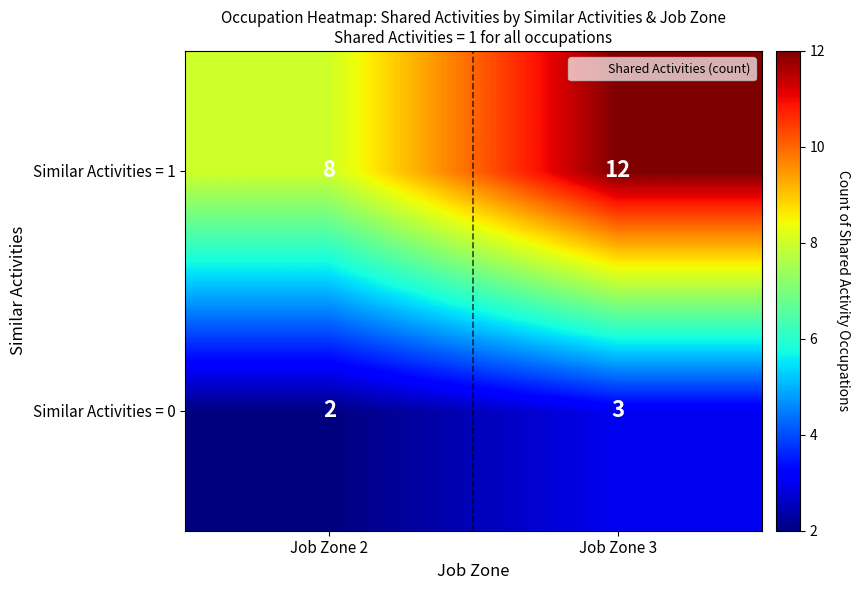

How many distinct data groups are displayed?

2